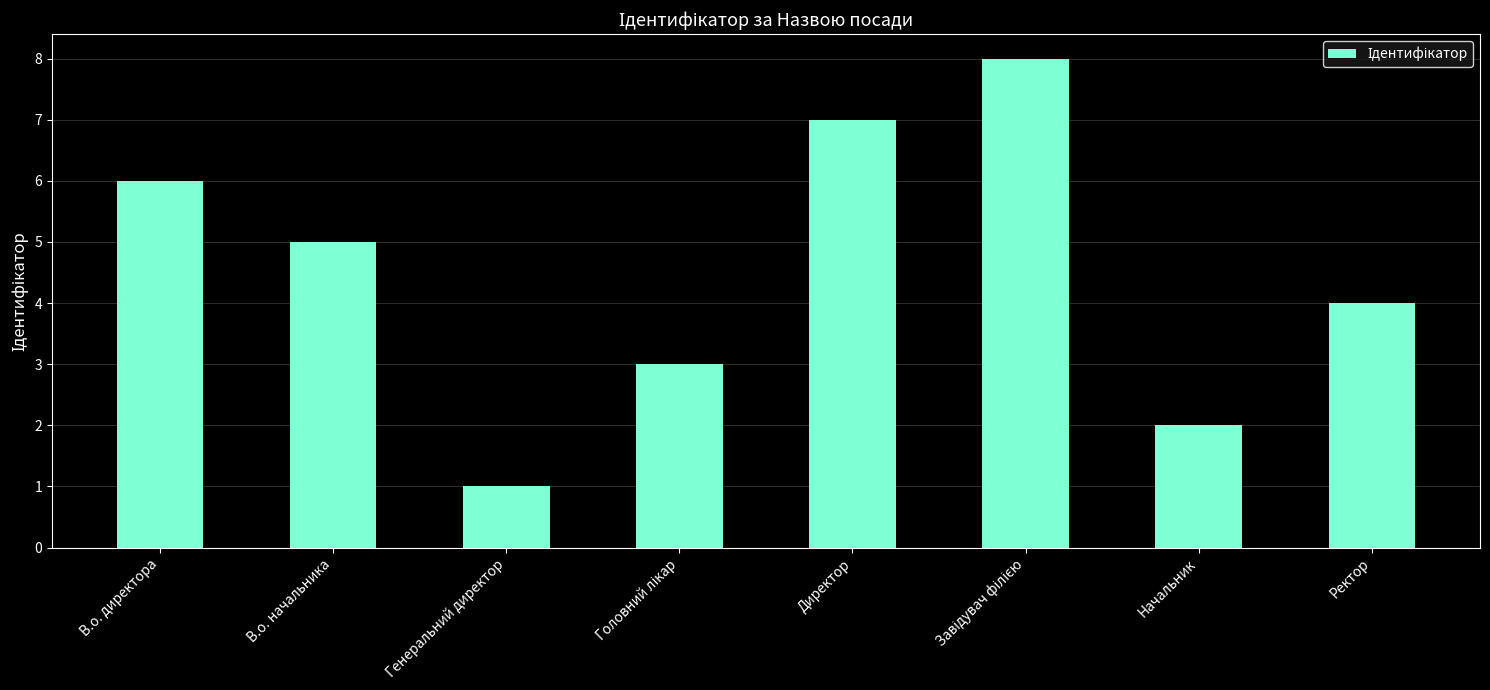

What is the minimum value shown in the chart?

1